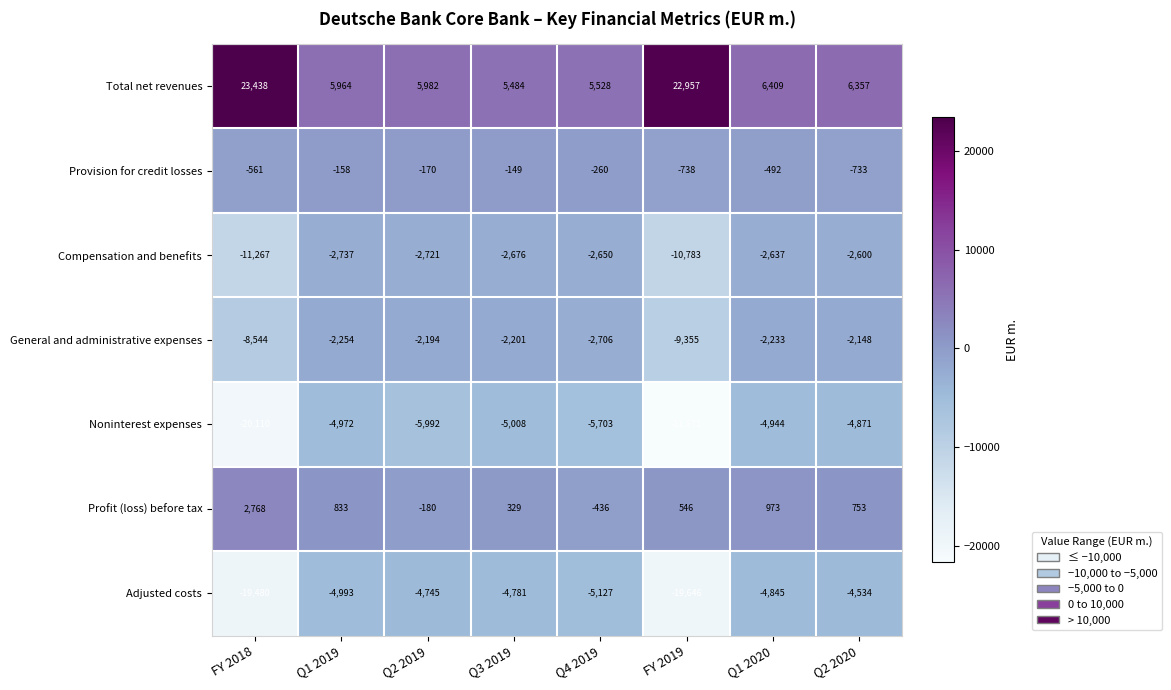

Is it true that Provision for credit losses equals -492 at Q1 2020?

True